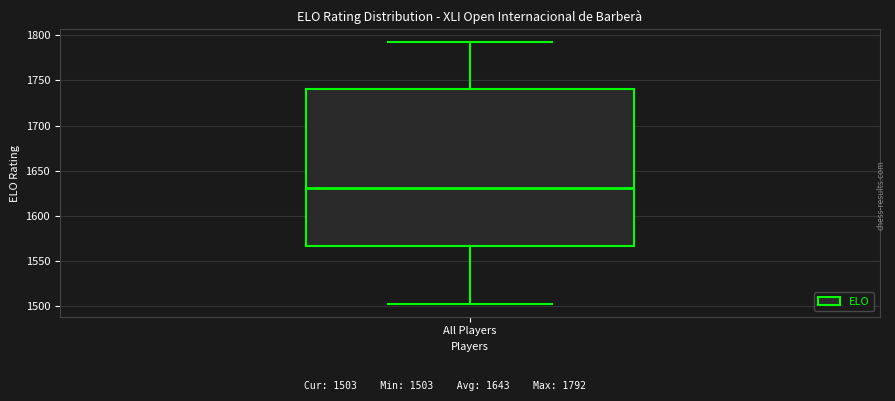

Read this box plot against the y-axis: the position of the median line, the range covered by the box, and the ends of both whiskers. The values are not printed on the chart, so give them approximately, as read against the axis.

median 1630, box 1565 to 1740, whiskers 1505 to 1790